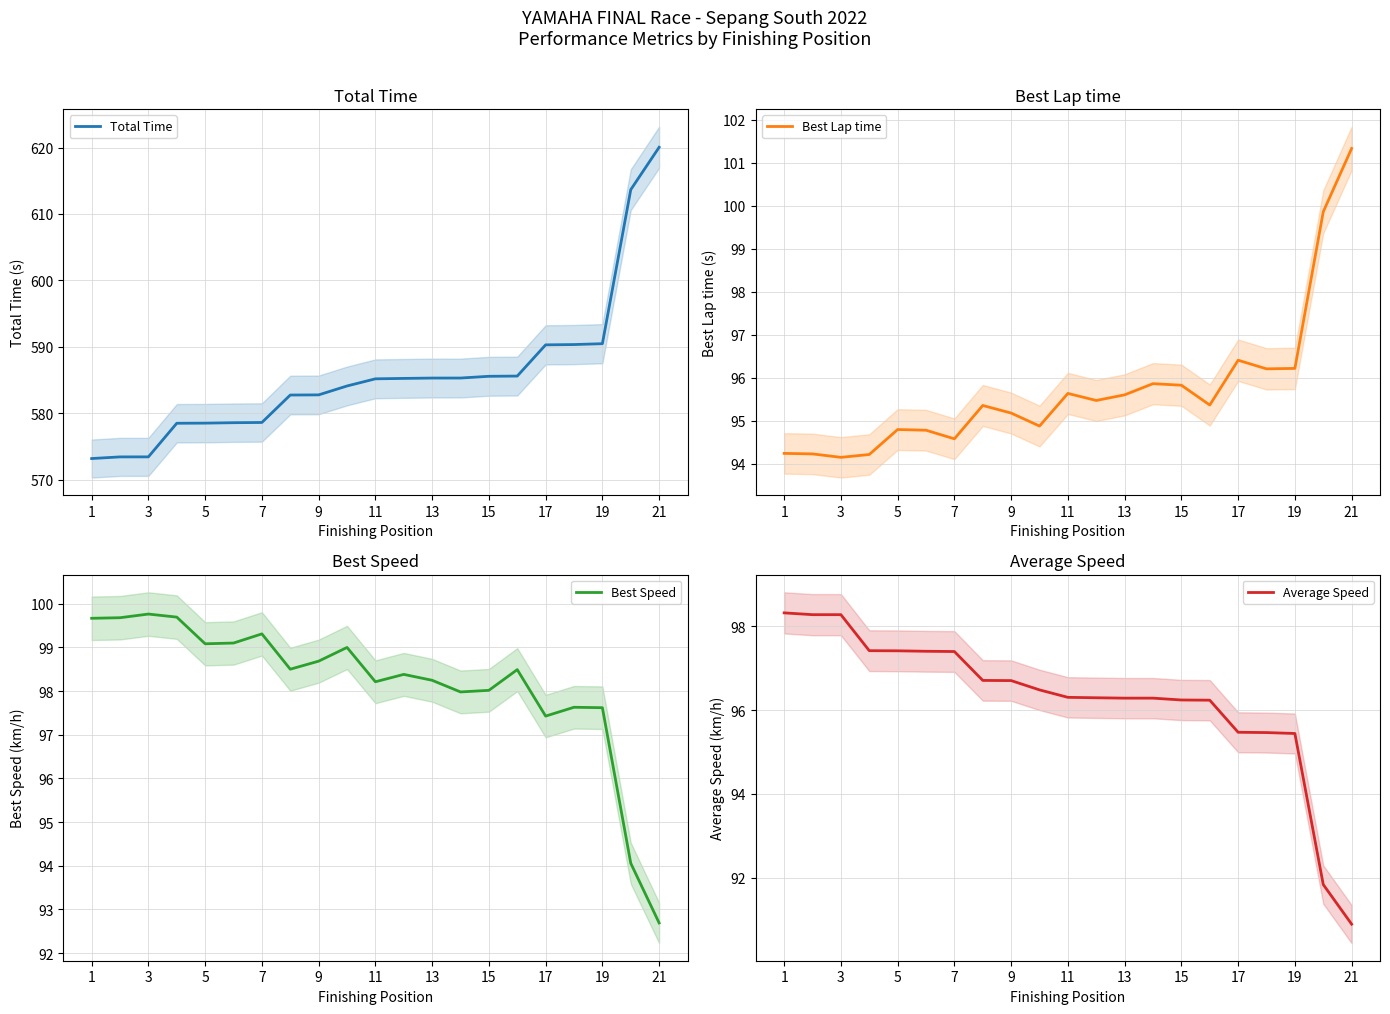

Where does the Average Speed series first go above 96?

1